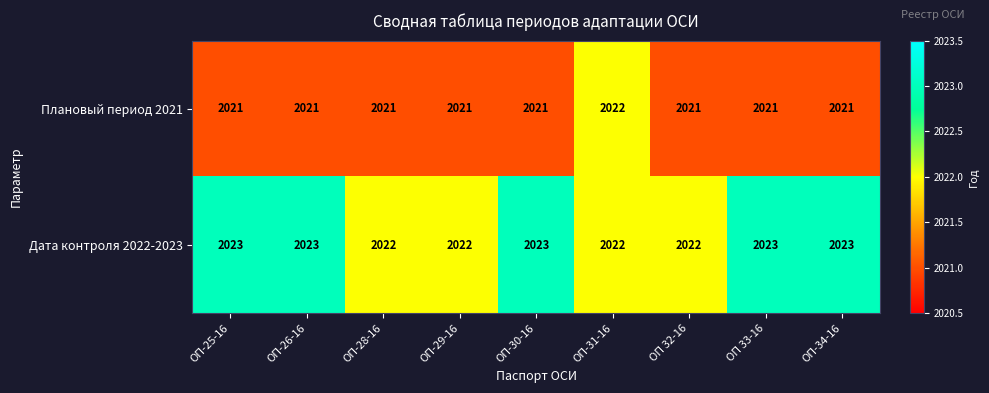

Reading left to right, what are all the values shown in this chart?

Плановый период 2021: 2021	2021	2021	2021	2021	2022	2021	2021	2021
Дата контроля 2022-2023: 2023	2023	2022	2022	2023	2022	2022	2023	2023